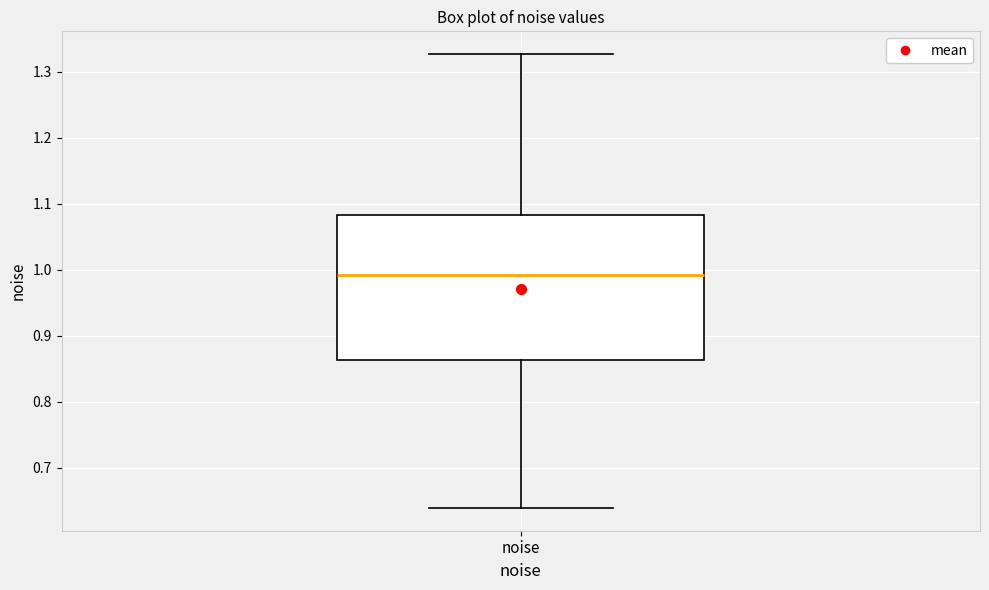

Transcribe this box plot: give where the median line is, the range the box spans, and where the two whiskers end, as read against the y-axis. The values are not printed on the chart, so give them approximately, as read against the axis.

median 0.99, box 0.86 to 1.08, whiskers 0.64 to 1.33